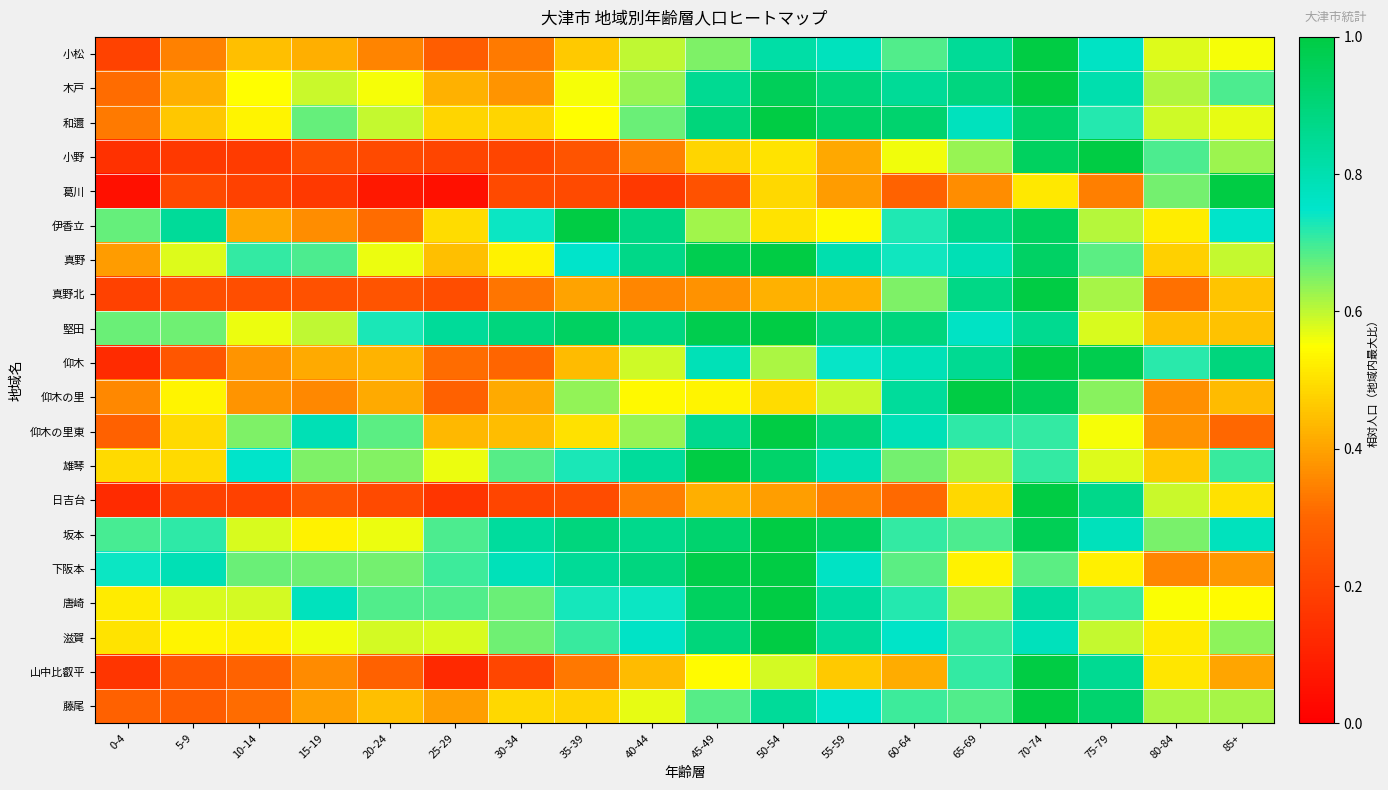

At 25-29, list the series in order from smallest to largest.

葛川, 山中比叡平, 日吉台, 小野, 真野北, 小松, 仰木の里, 仰木, 藤尾, 木戸, 仰木の里東, 真野, 和邇, 伊香立, 雄琴, 滋賀, 唐崎, 坂本, 下阪本, 堅田